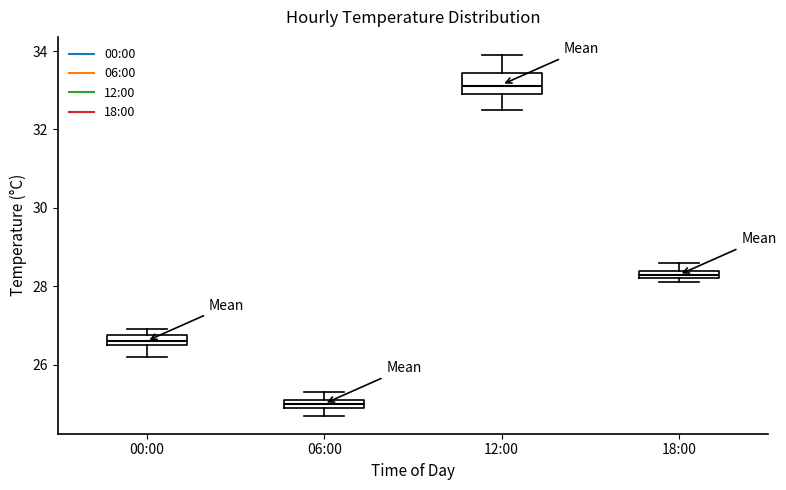

Comparing the boxes themselves (not the whiskers), which one is the tallest?

12:00